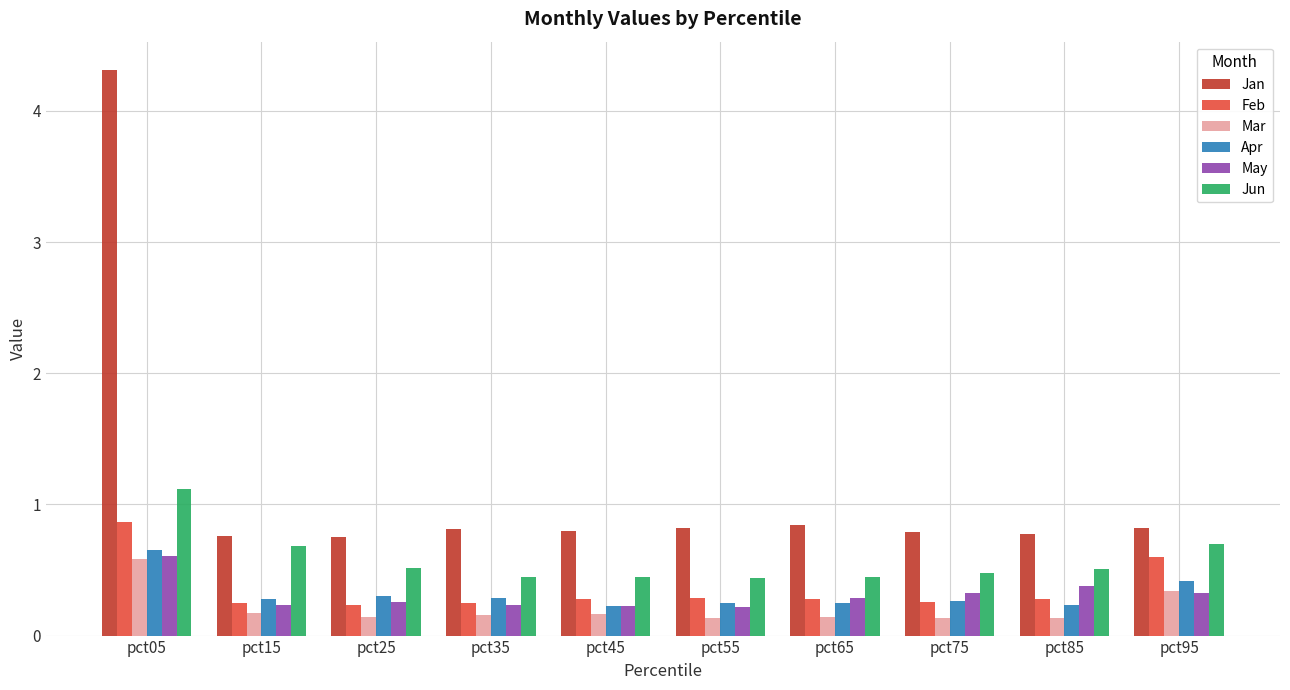

Between pct25 and pct95, which series saw the biggest shift?

Feb